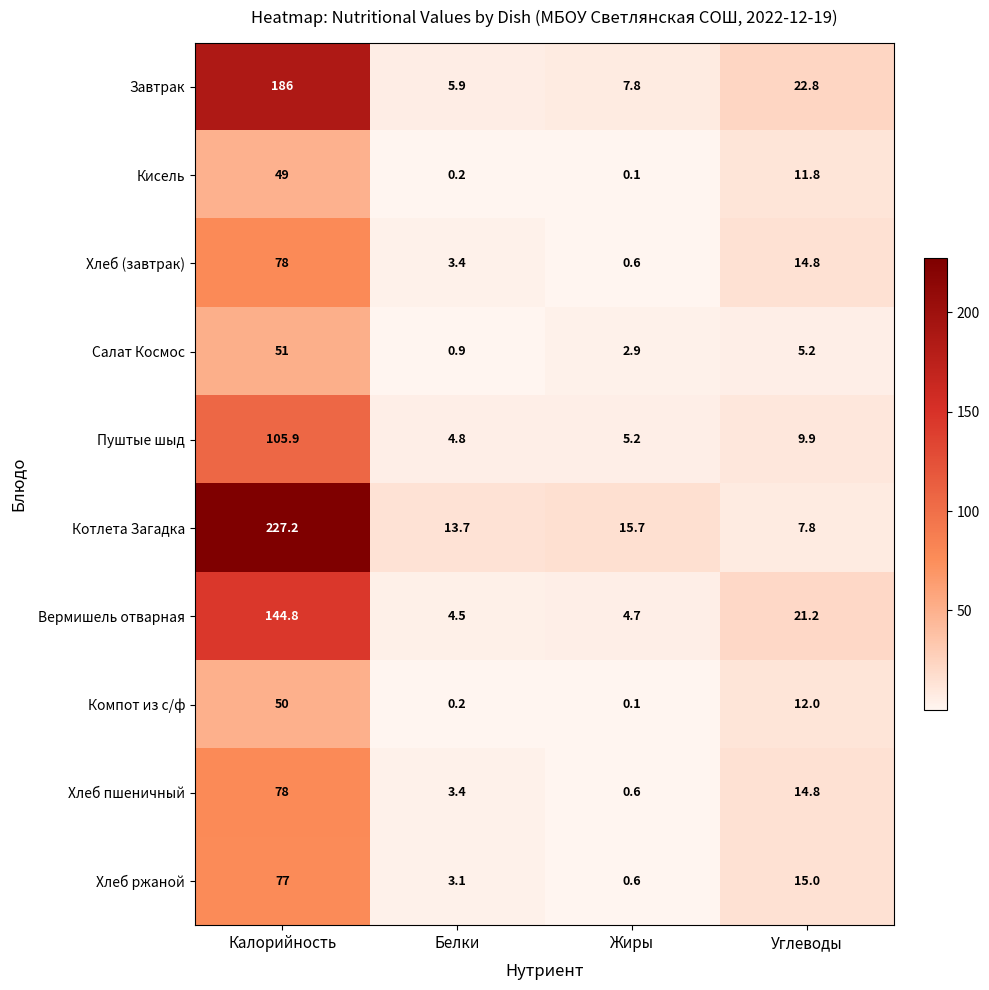

Which series has the widest spread of values?

Котлета Загадка